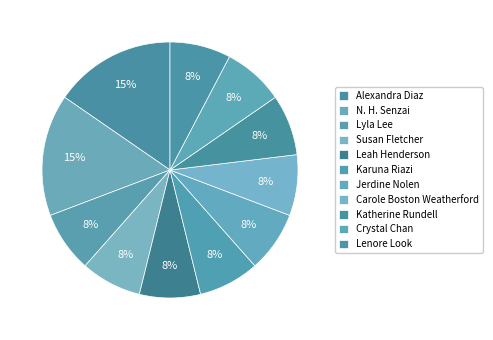

Combined, what portion of the pie is Jerdine Nolen and Katherine Rundell?

15.0%